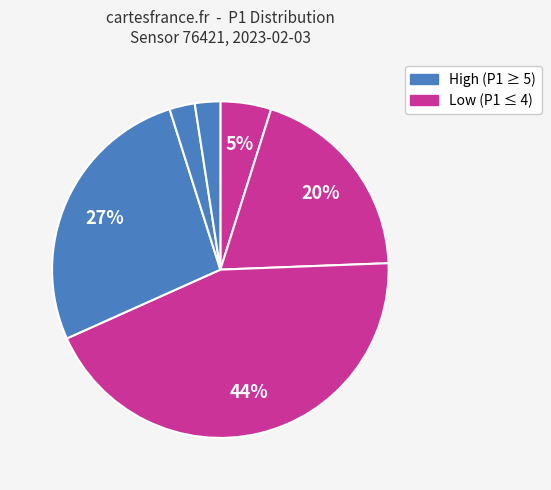

Is there any slice that represents more than half of the pie?

No